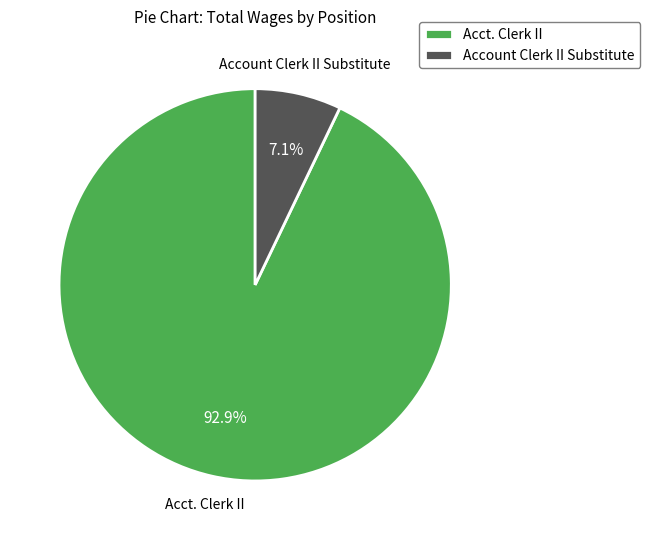

The Account Clerk II Substitute slice represents 7% of the pie. True or false?

True